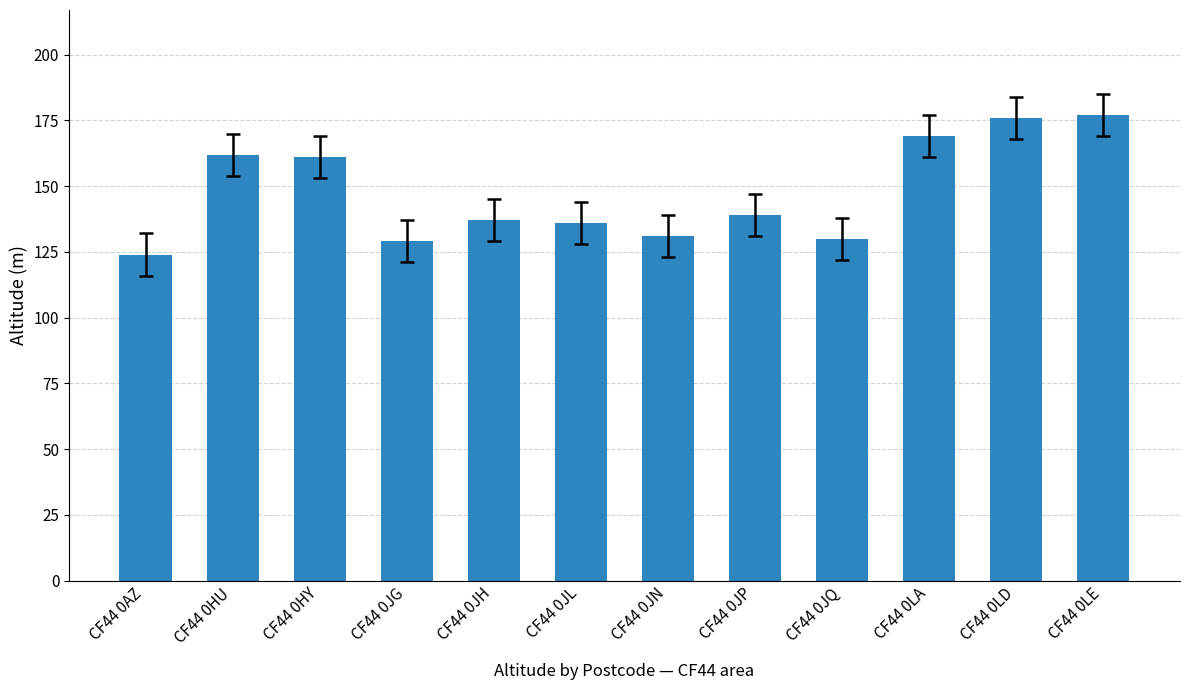

The chart shows a value of 192 at CF44 0JN. True or false?

False